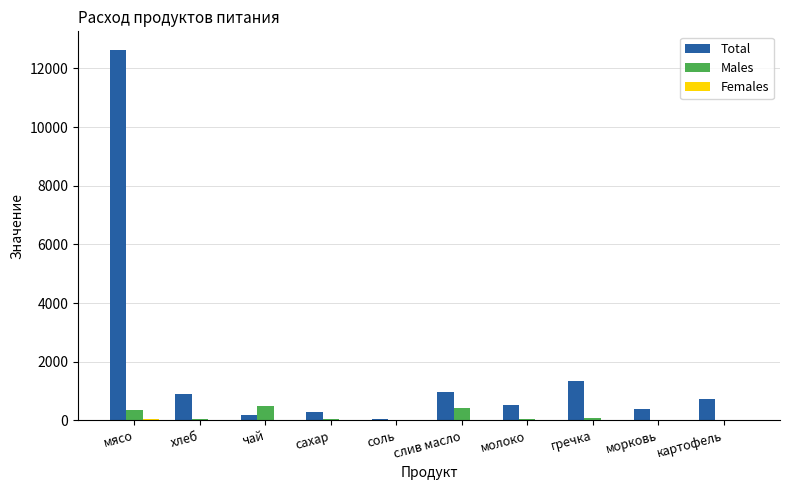

Between хлеб and морковь, which series saw the biggest shift?

Total